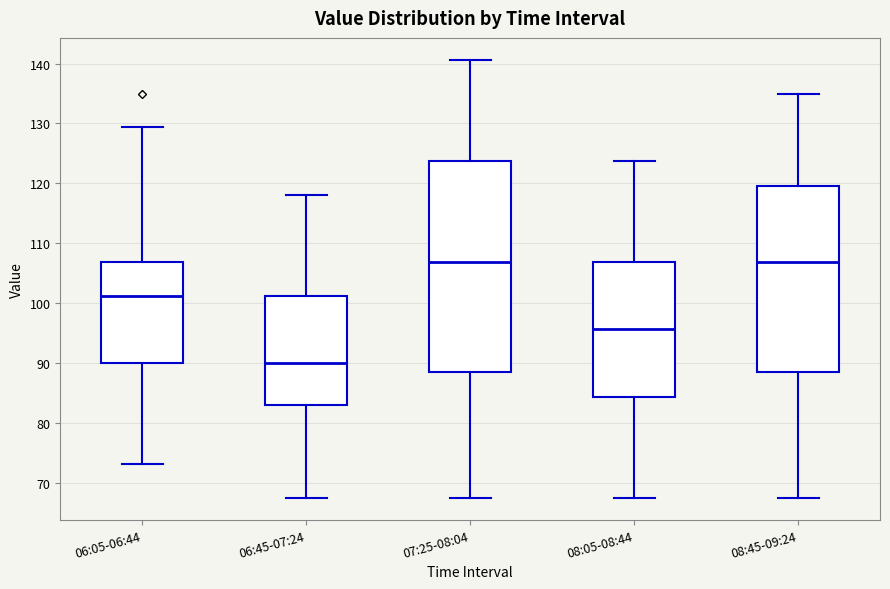

Where is the lower edge of the box for 08:05-08:44 on the y-axis? The values are not printed on the chart, so give them approximately, as read against the axis.

84